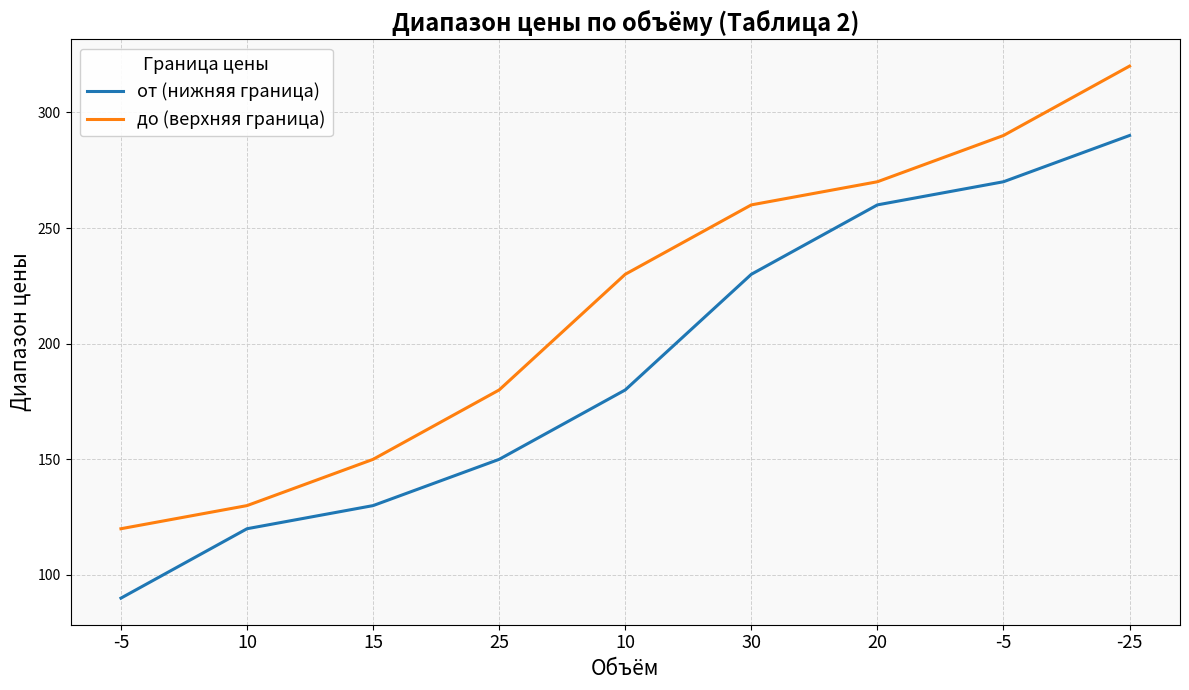

What are all the series names shown in the legend?

от (нижняя граница), до (верхняя граница)